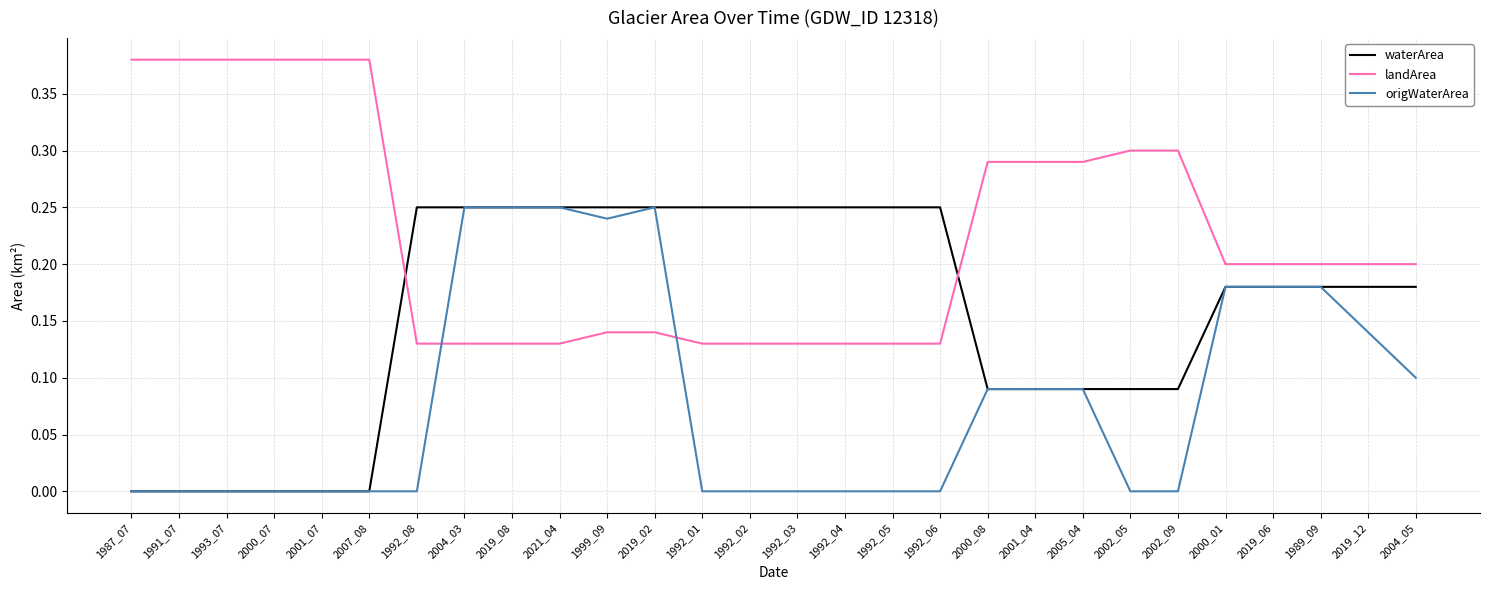

What position from the left is 2000_01?

24